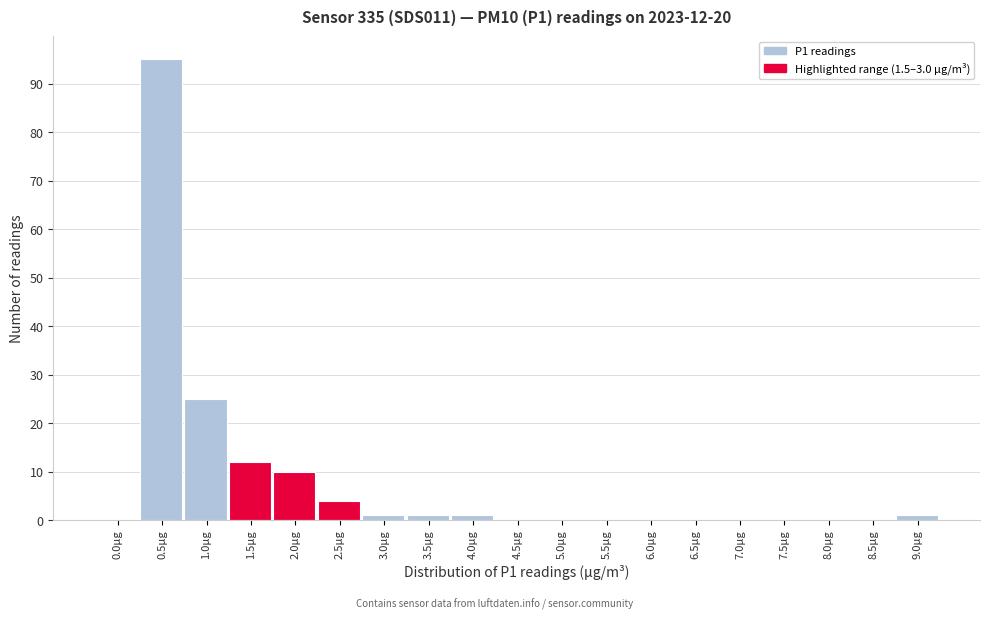

Reading right to left, transcribe all the data shown in this chart.

9.0µg=1	8.5µg=0	8.0µg=0	7.5µg=0	7.0µg=0	6.5µg=0	6.0µg=0	5.5µg=0	5.0µg=0	4.5µg=0	4.0µg=1	3.5µg=1	3.0µg=1	2.5µg=4	2.0µg=10	1.5µg=12	1.0µg=25	0.5µg=95	0.0µg=0